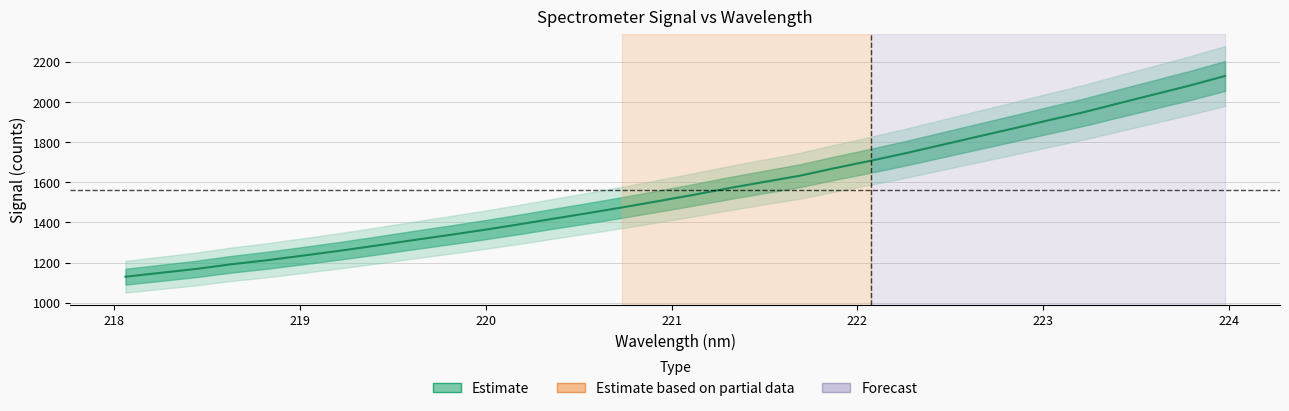

What is the value of the 9th point from the left?

1309.4